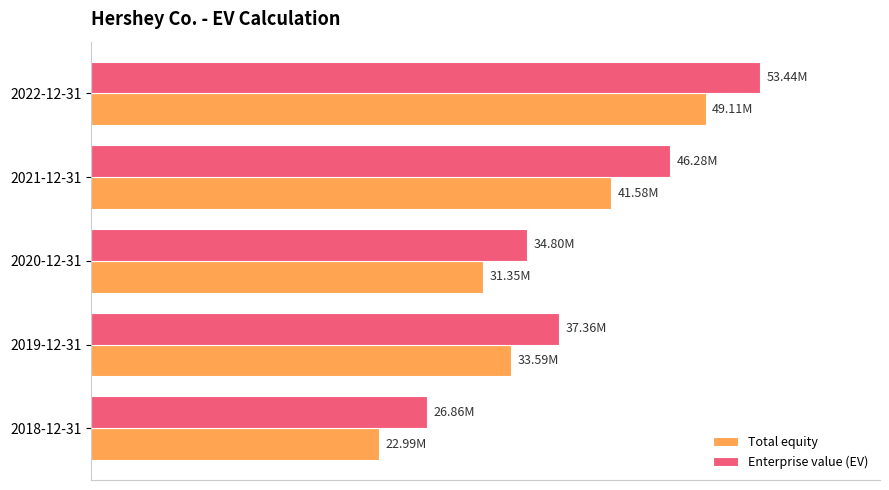

Reading left to right, transcribe all the data shown in this chart.

Total equity: 22991597	33588782	31345606	41579947	49109414
Enterprise value (EV): 26861195	37362005	34804244	46279575	53436870